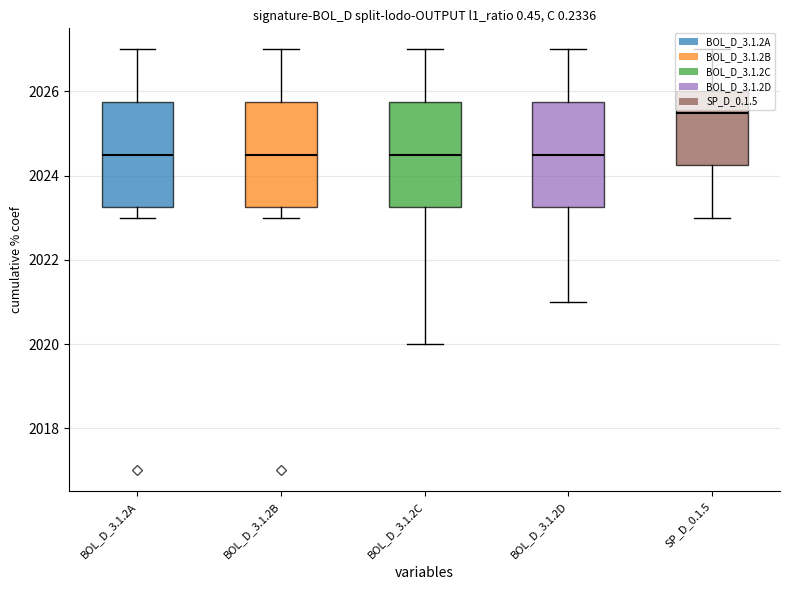

Where is BOL_D_3.1.2B nearest to the value 2022?

BOL_D_3.1.2B